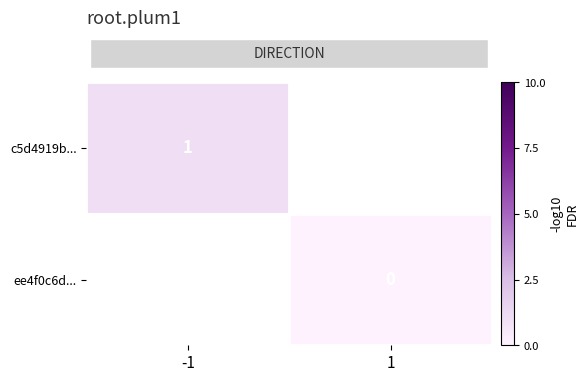

Rank the series at -1 from highest to lowest value.

row_0, row_1